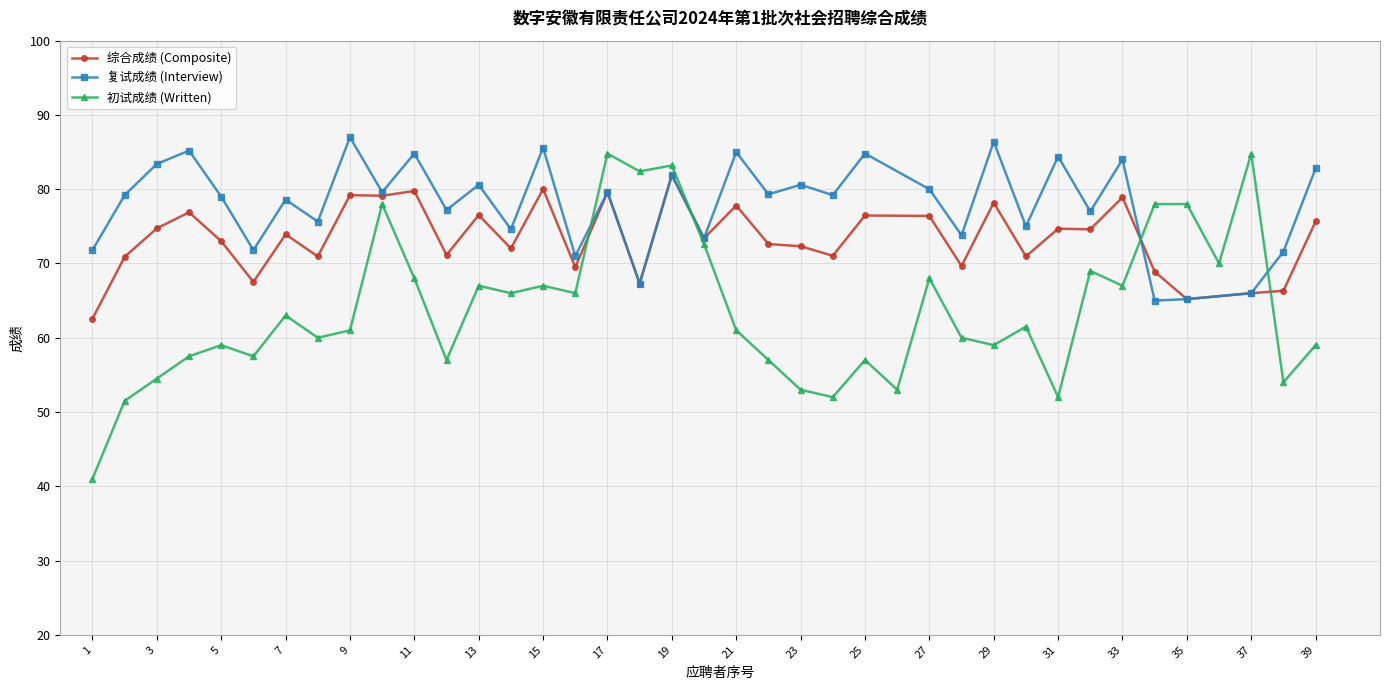

Which category has the highest value in the 综合成绩 (Composite) series?

19